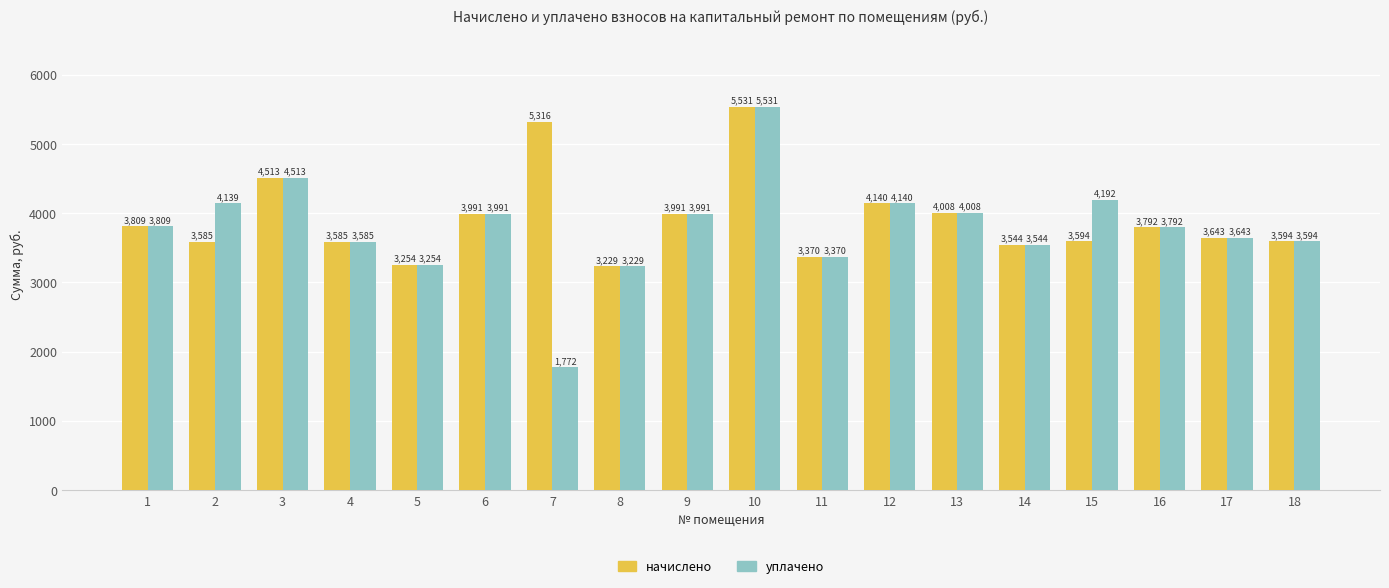

The уплачено series shows 5014.3 at 1. True or false?

False